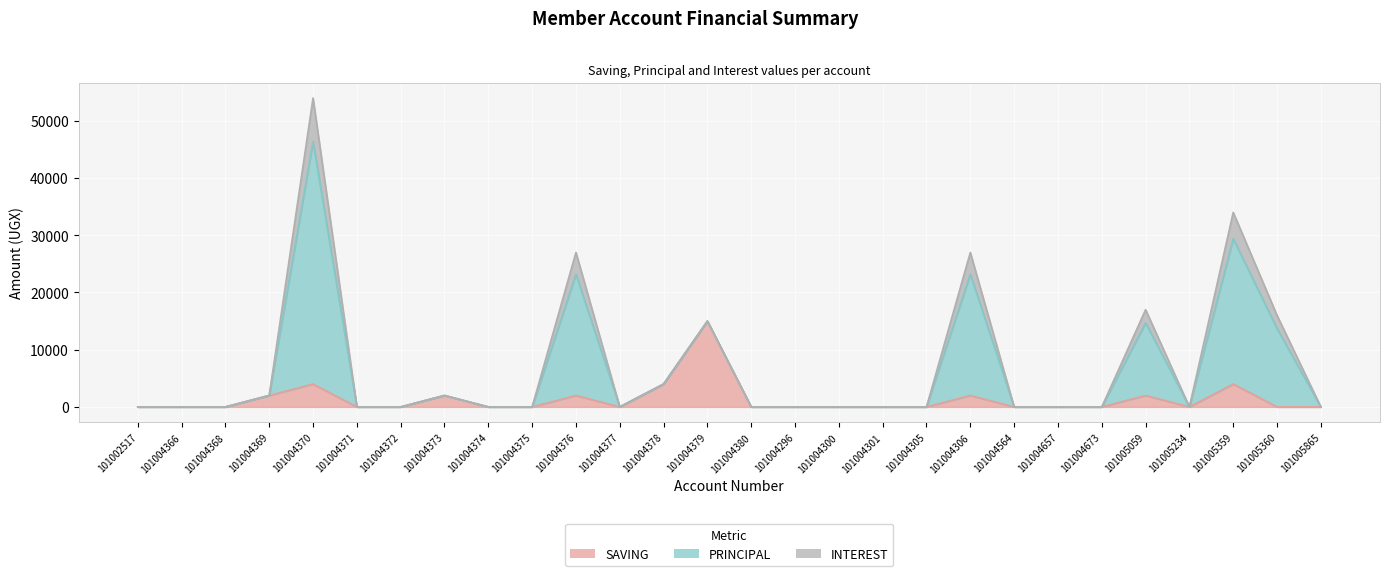

Which category has the highest value in the SAVING series?

101004379